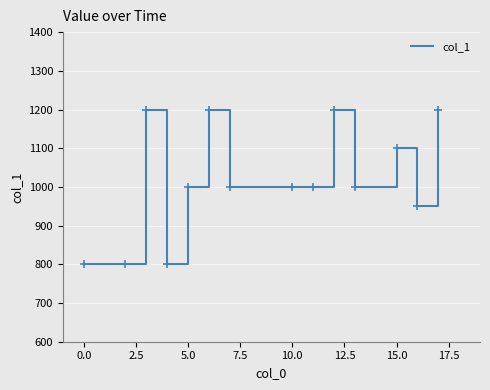

What is the greatest value displayed?

1200